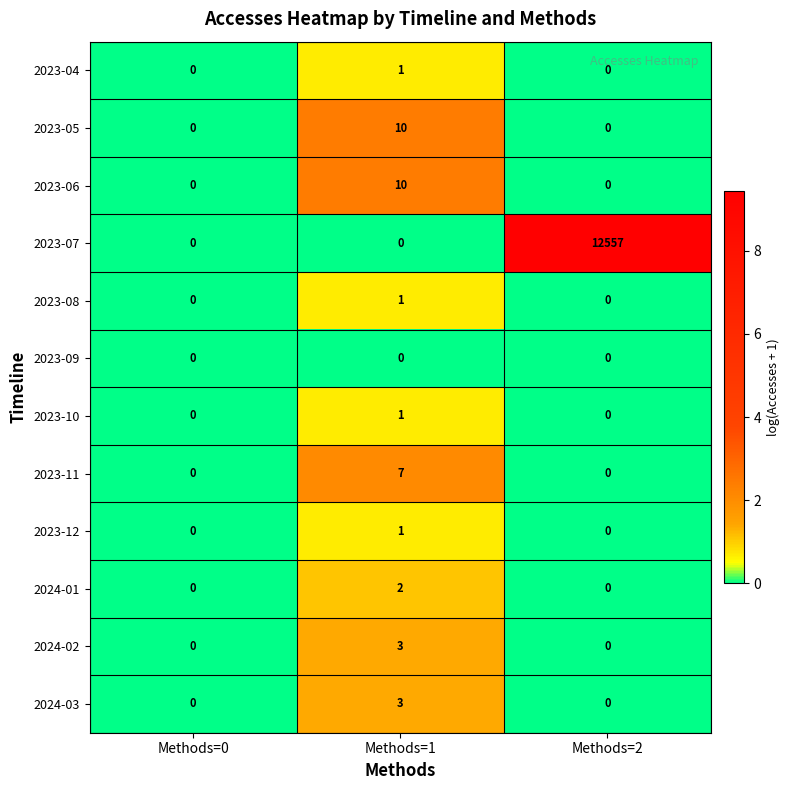

How many 2023-08 values are between 0 and 1?

3